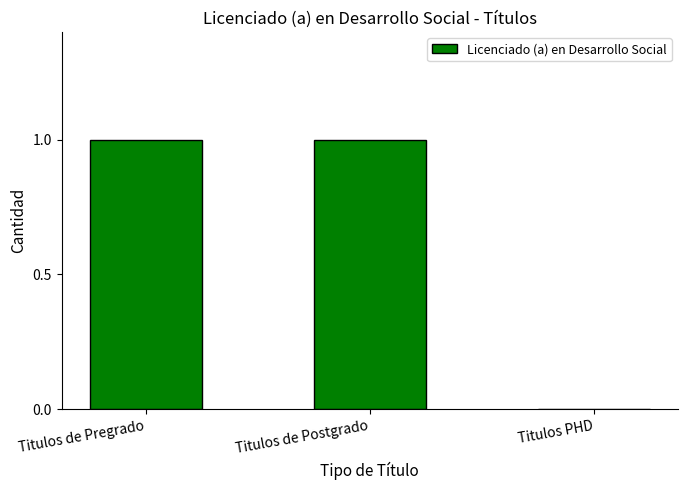

Reading left to right, list all the values displayed in this chart.

1	1	0